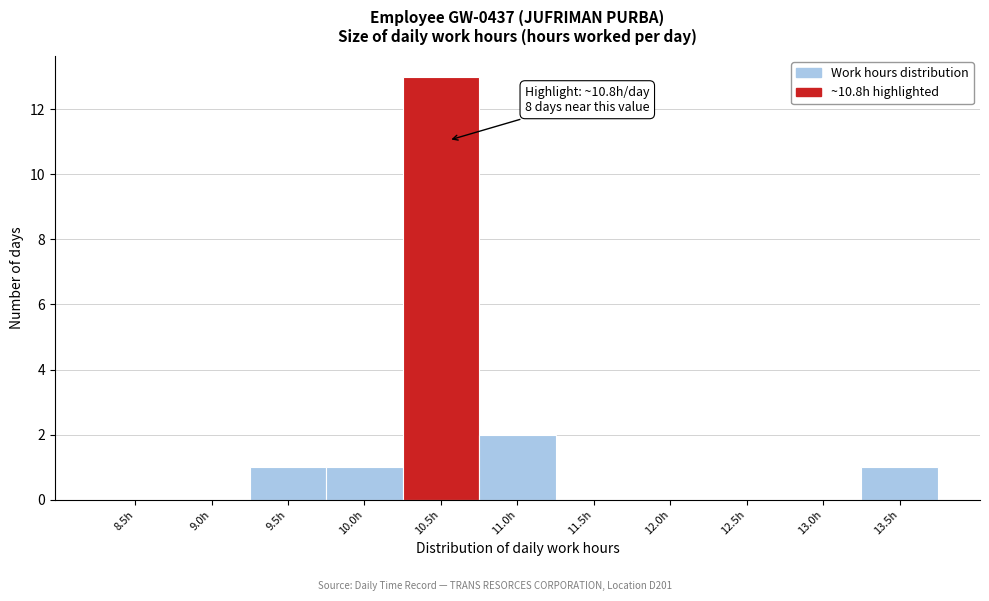

Reading left to right, list all the values displayed in this chart.

8.5h=0	9.0h=0	9.5h=1	10.0h=1	10.5h=13	11.0h=2	11.5h=0	12.0h=0	12.5h=0	13.0h=0	13.5h=1